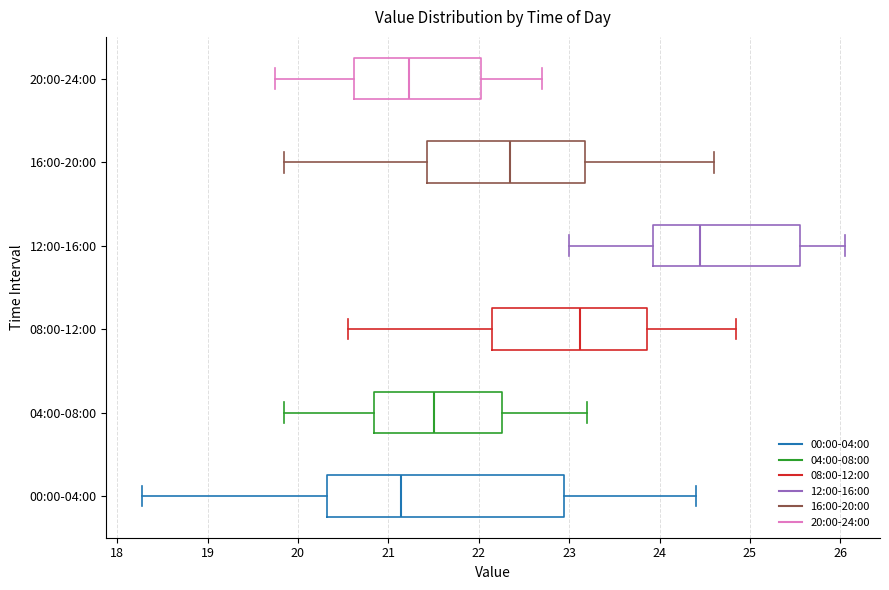

Where does the left whisker of the box for 20:00-24:00 end on the x-axis? The values are not printed on the chart, so give them approximately, as read against the axis.

19.8